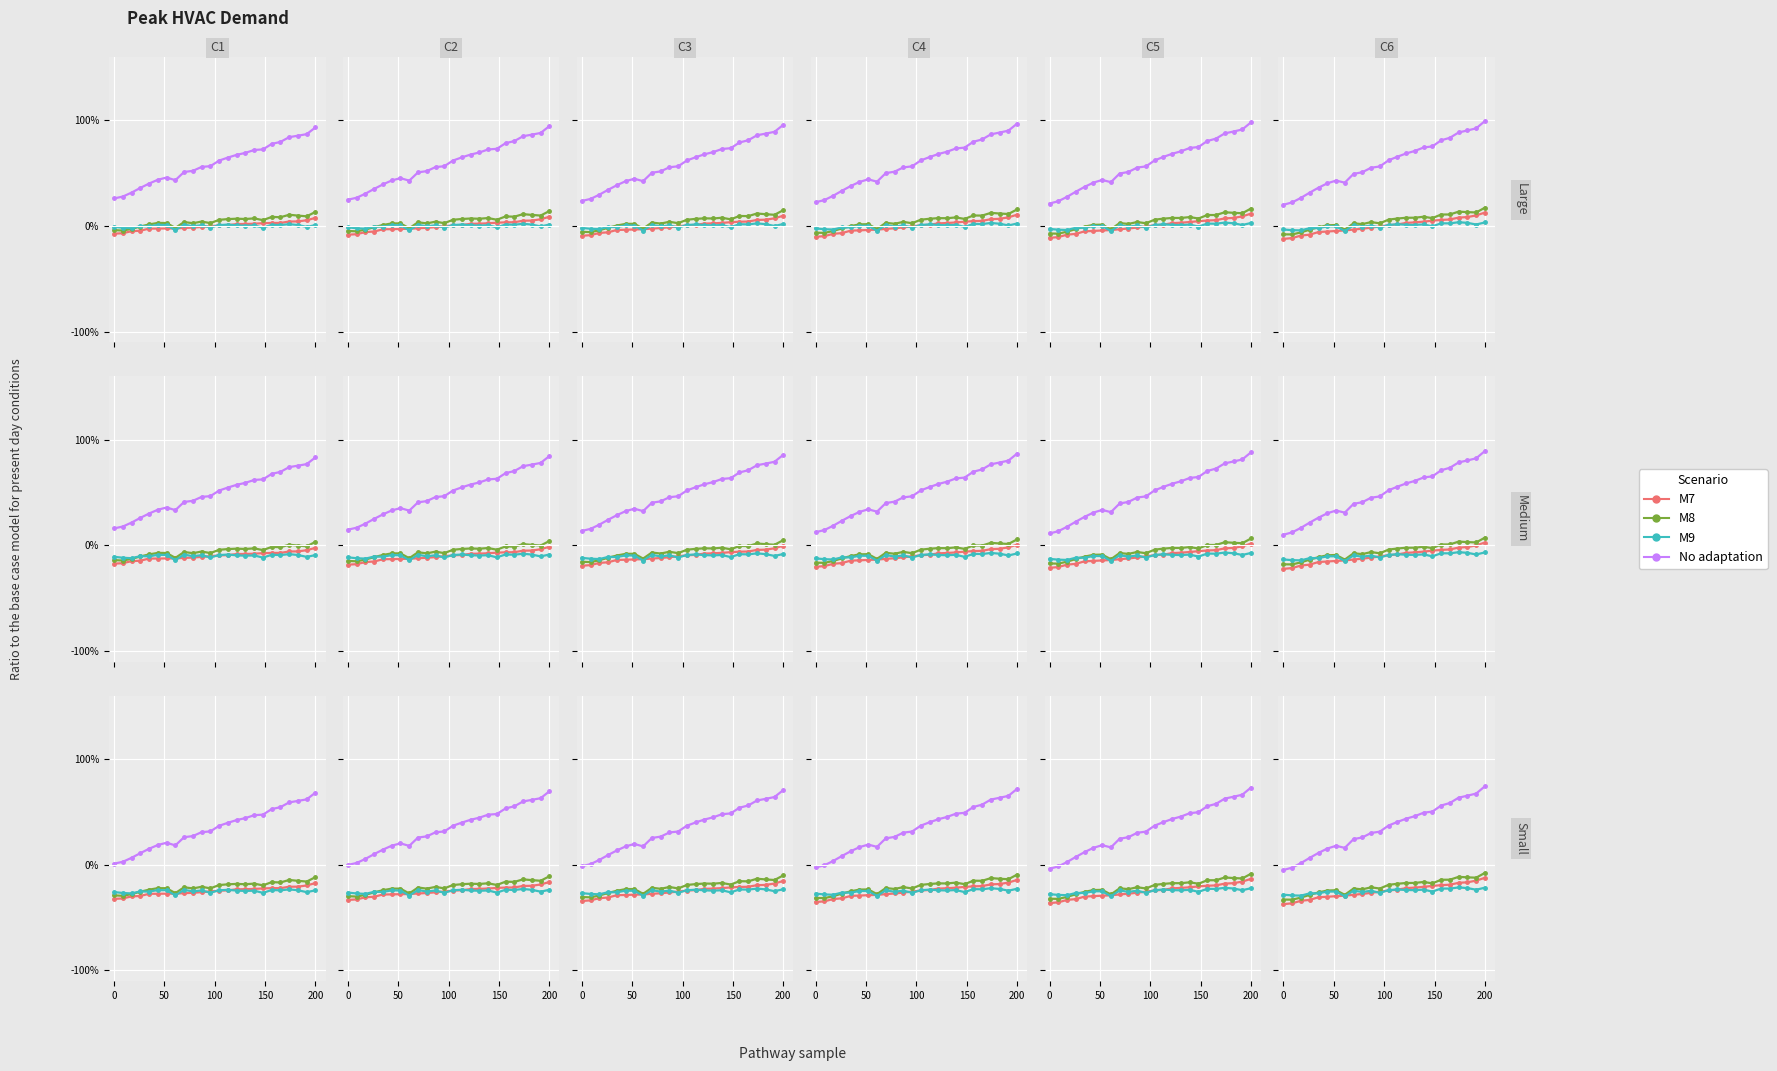

How many lines are shown in the chart?

4